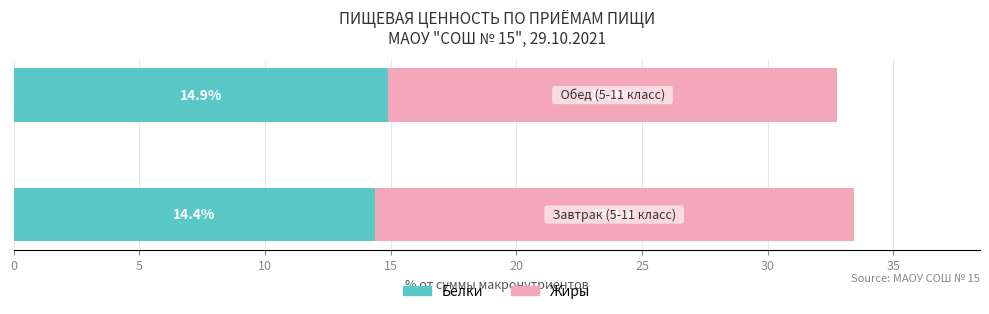

How many data points does each series have?

2